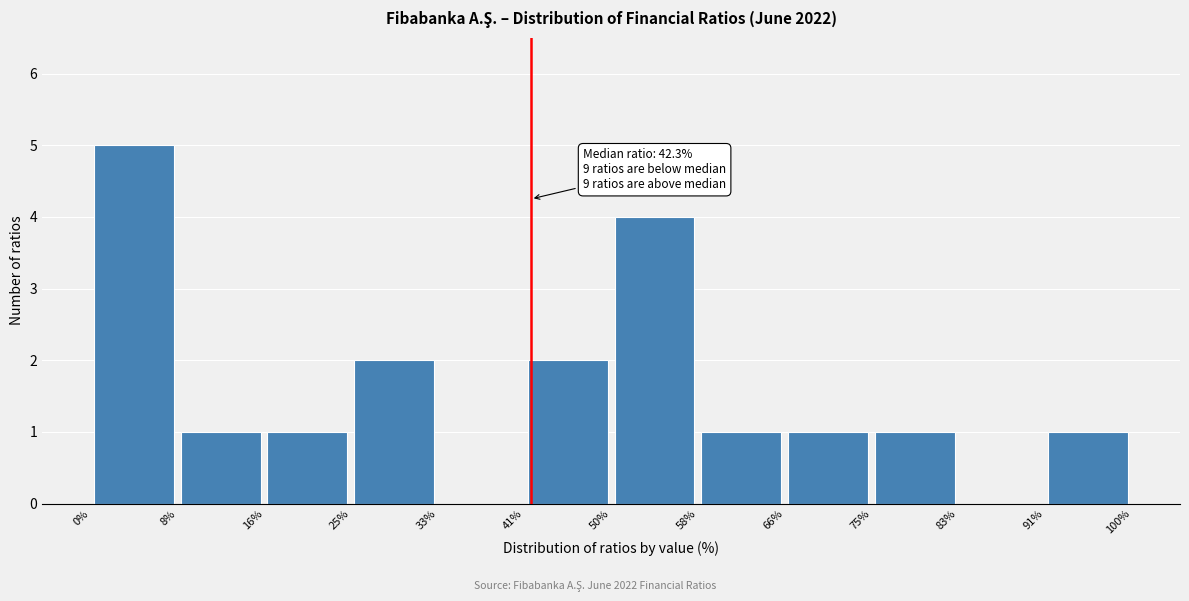

Which range on the x-axis has the tallest bar?

0% to 8%